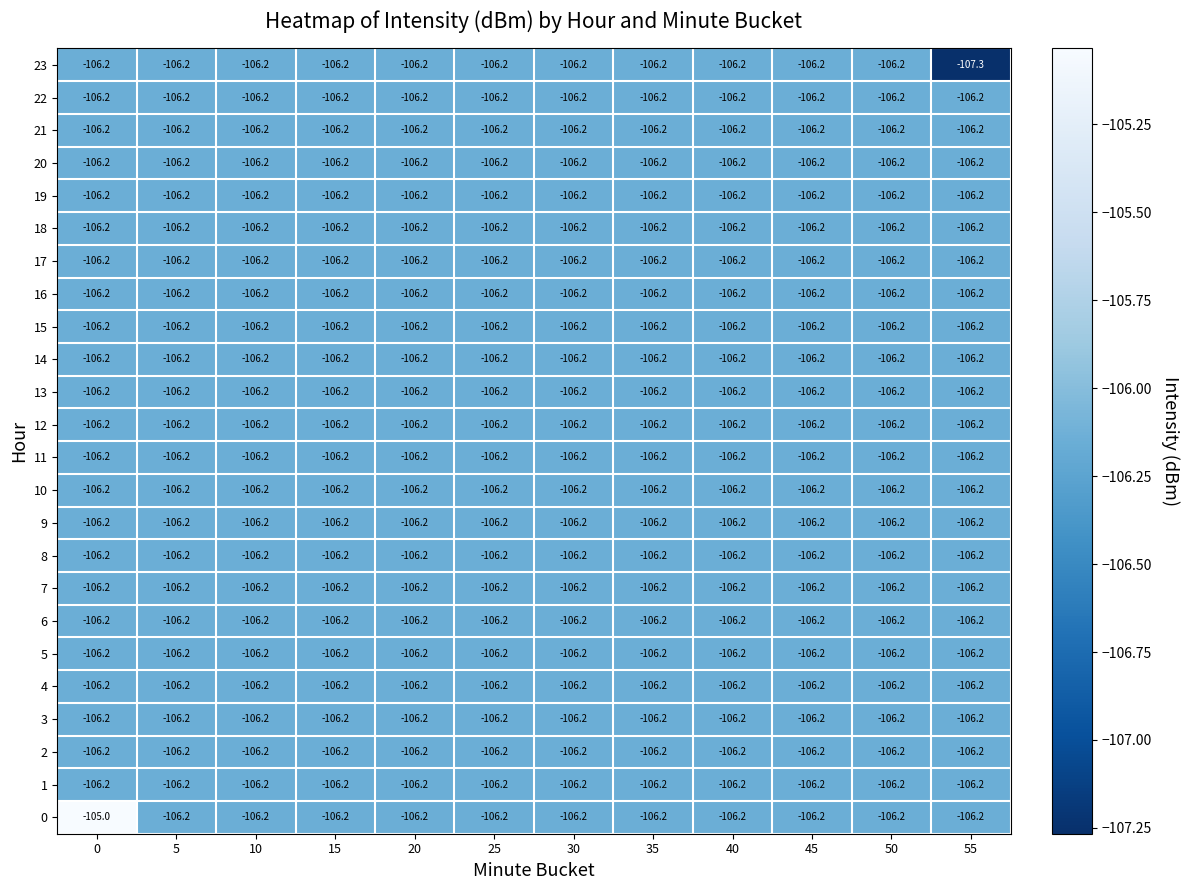

True or false: 1 has a value of -106.2 at 20.

True